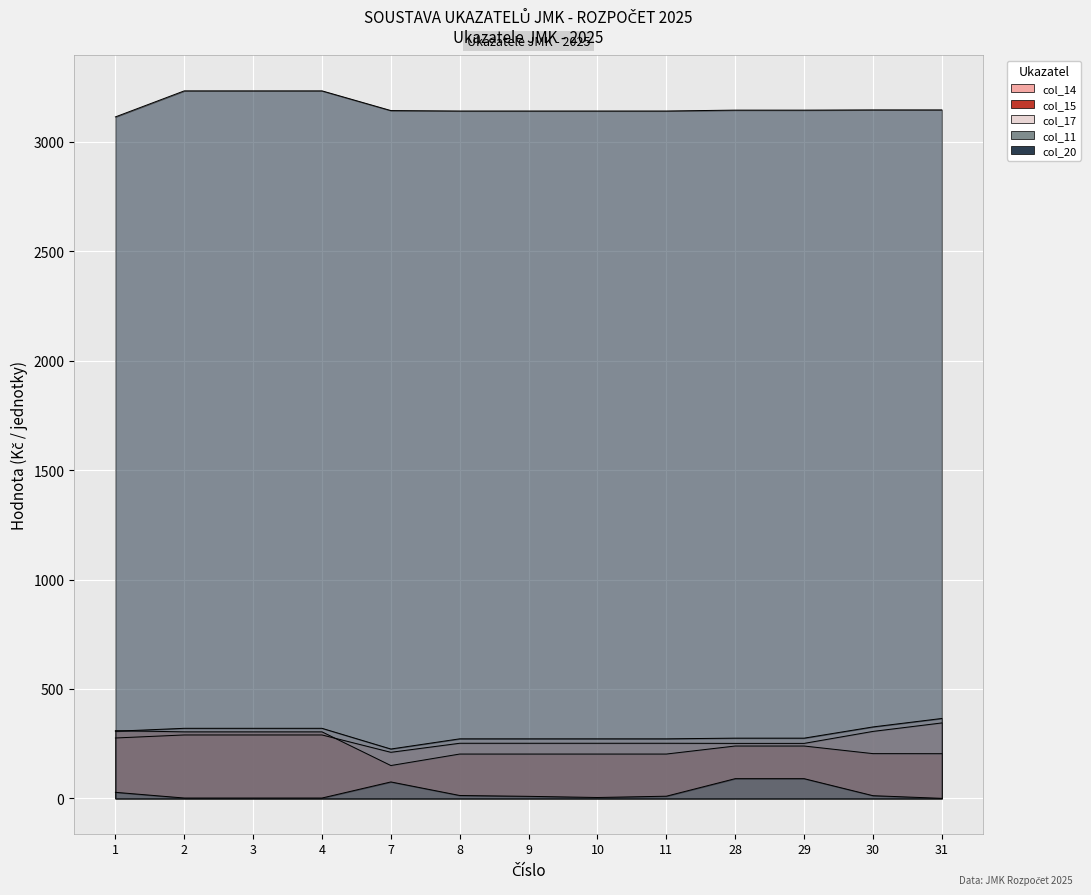

Where is col_14 nearest to the value 277?

1